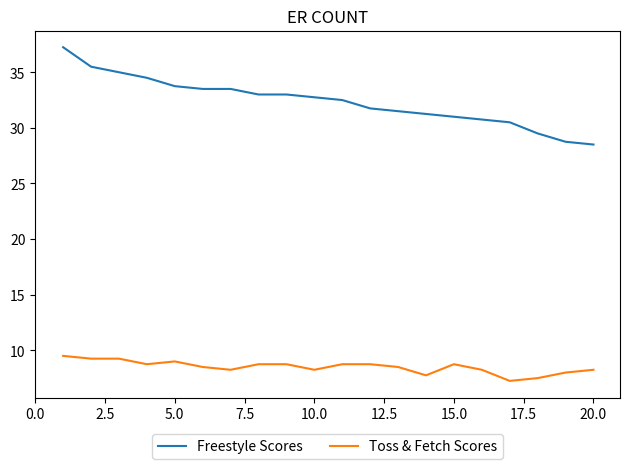

True or false: Freestyle Scores and Toss & Fetch Scores intersect in this chart.

False